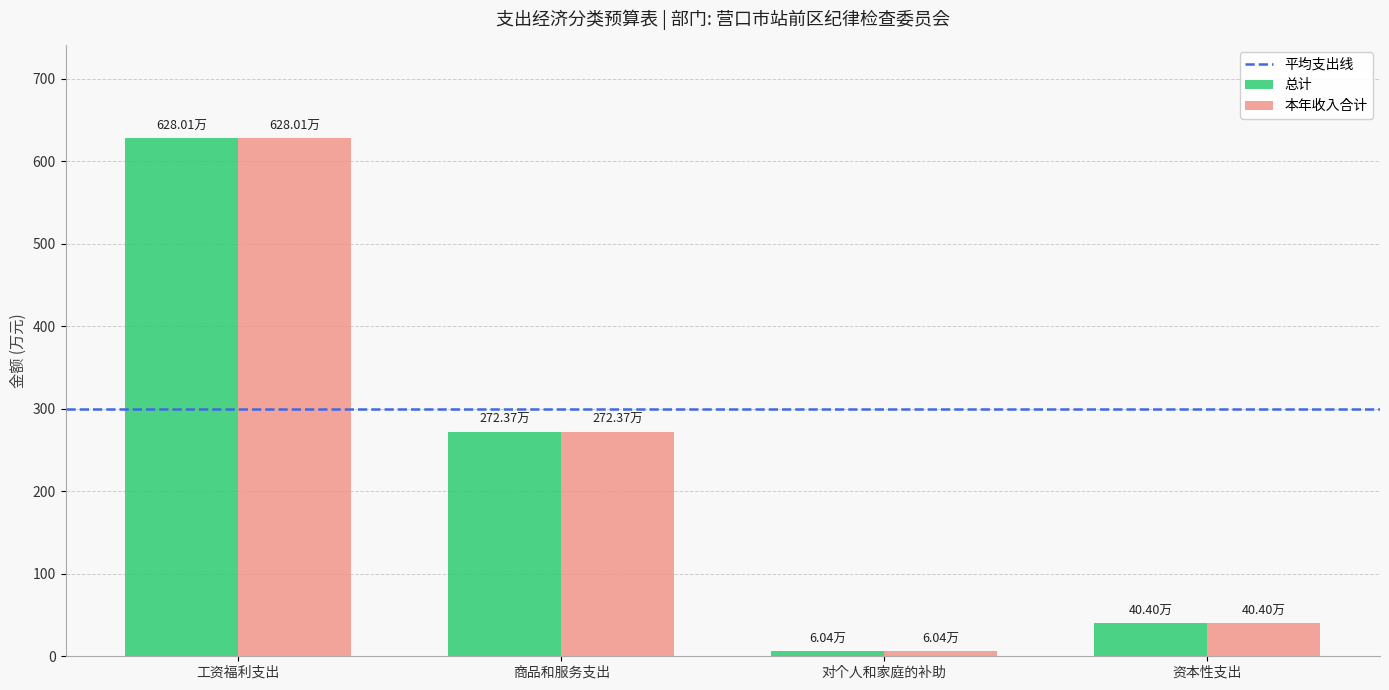

True or false: 本年收入合计 has a value of 628.0 at 工资福利支出.

True